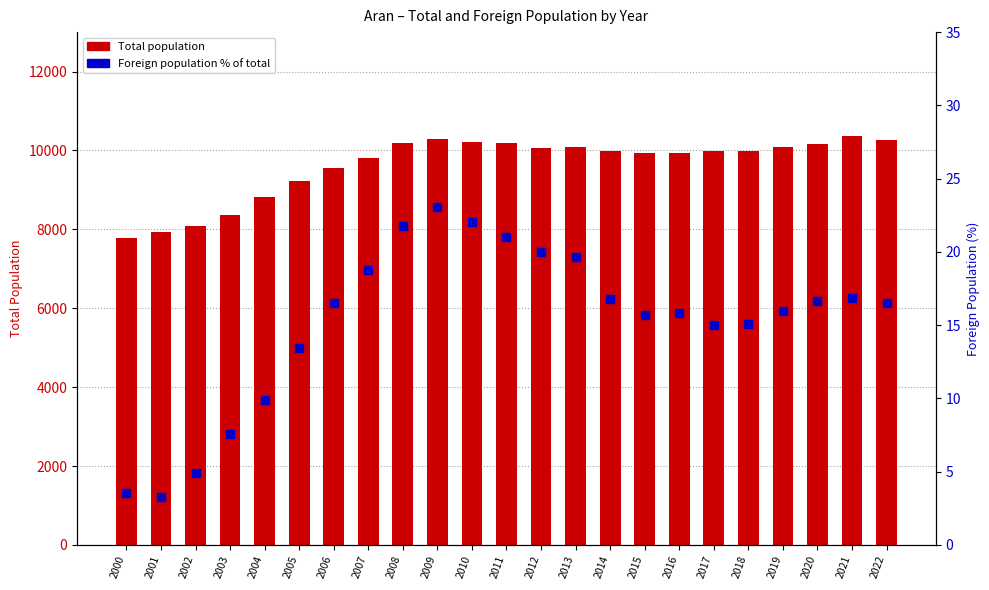

At which category is the sum across all series the highest?

2021